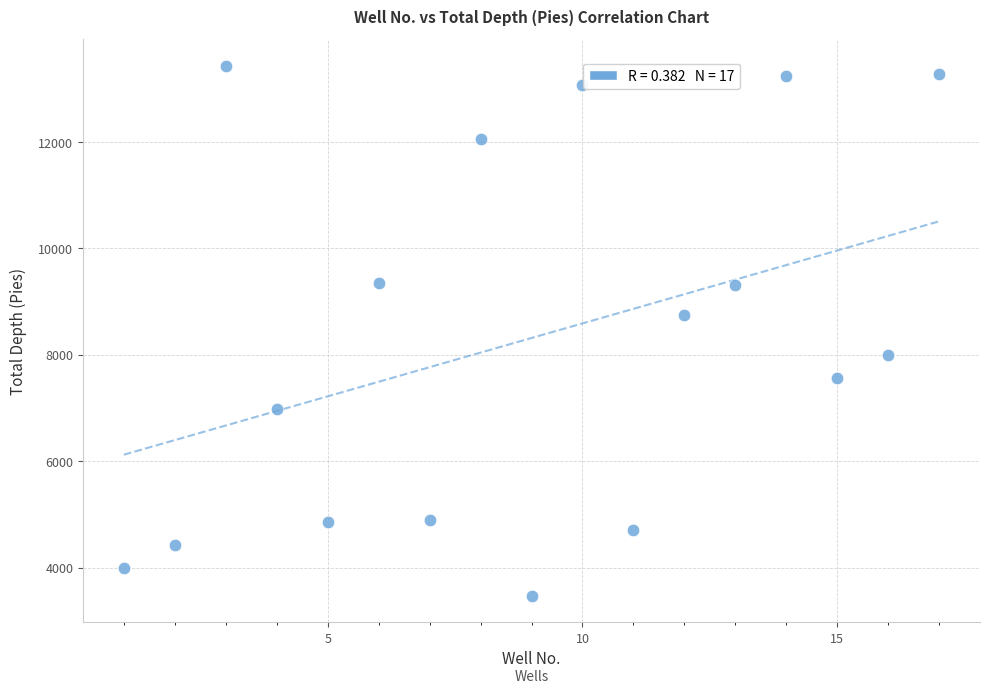

What is the range of Y values (max minus min)?

9964